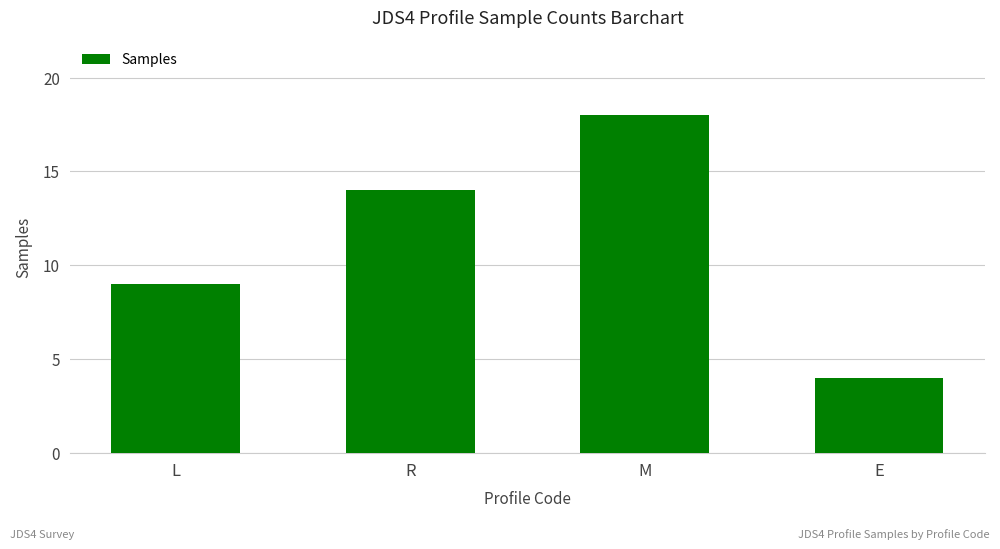

The chart shows a value of 14 at R. True or false?

True